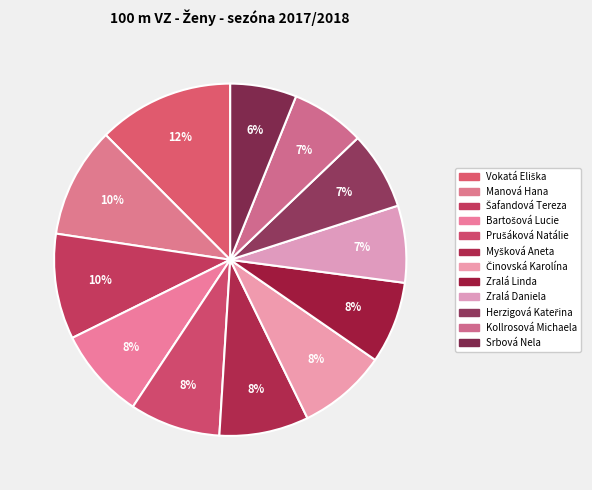

Count the number of slices in the pie.

12